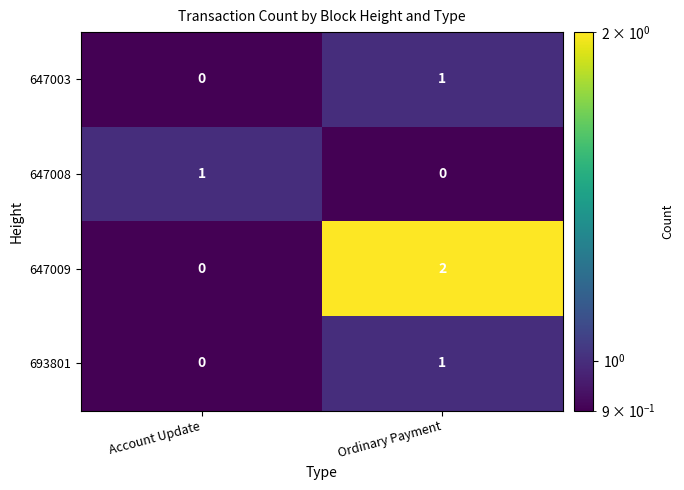

Reading left to right, list all the values displayed in this chart.

647003: Account Update=0	Ordinary Payment=1
647008: Account Update=1	Ordinary Payment=0
647009: Account Update=0	Ordinary Payment=2
693801: Account Update=0	Ordinary Payment=1